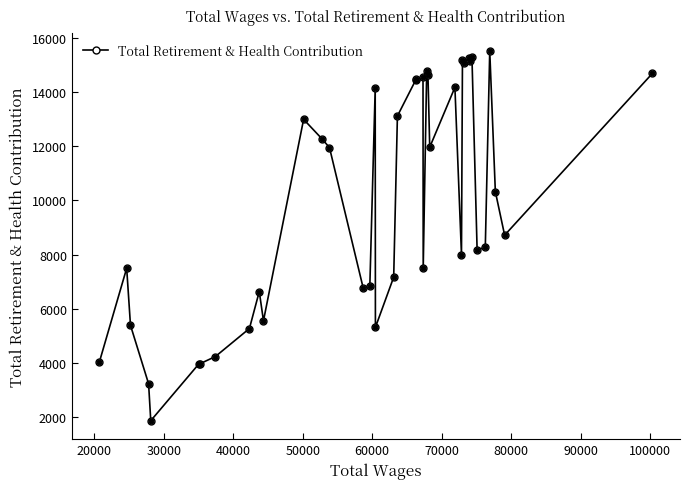

What is the value of the 25th point from the left?

14764